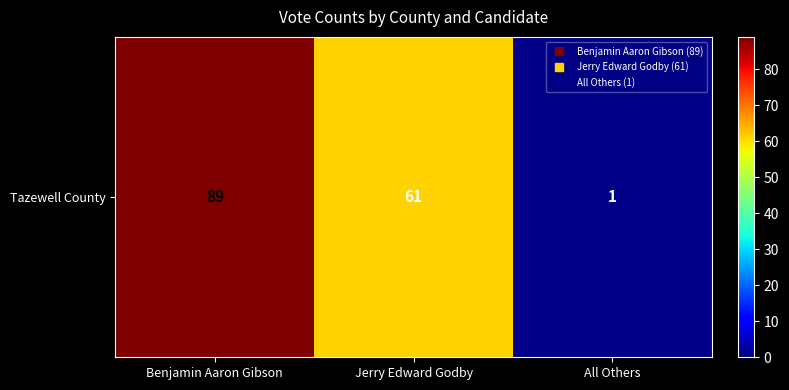

What is the approximate value at Benjamin Aaron Gibson?

89